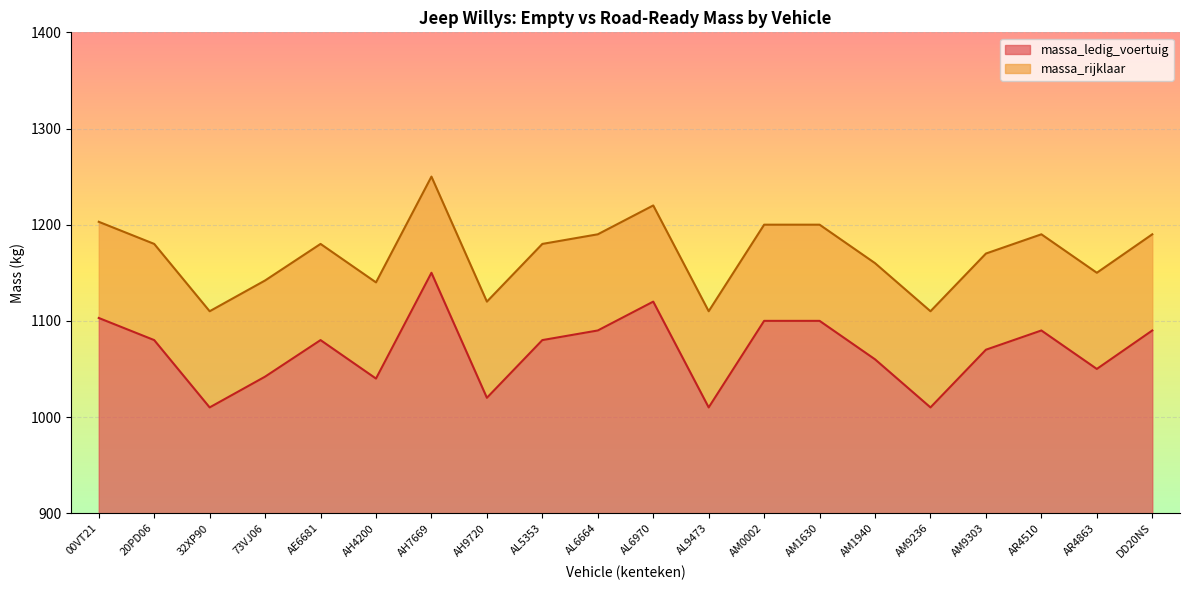

Where is the first local minimum for massa_ledig_voertuig?

32XP90